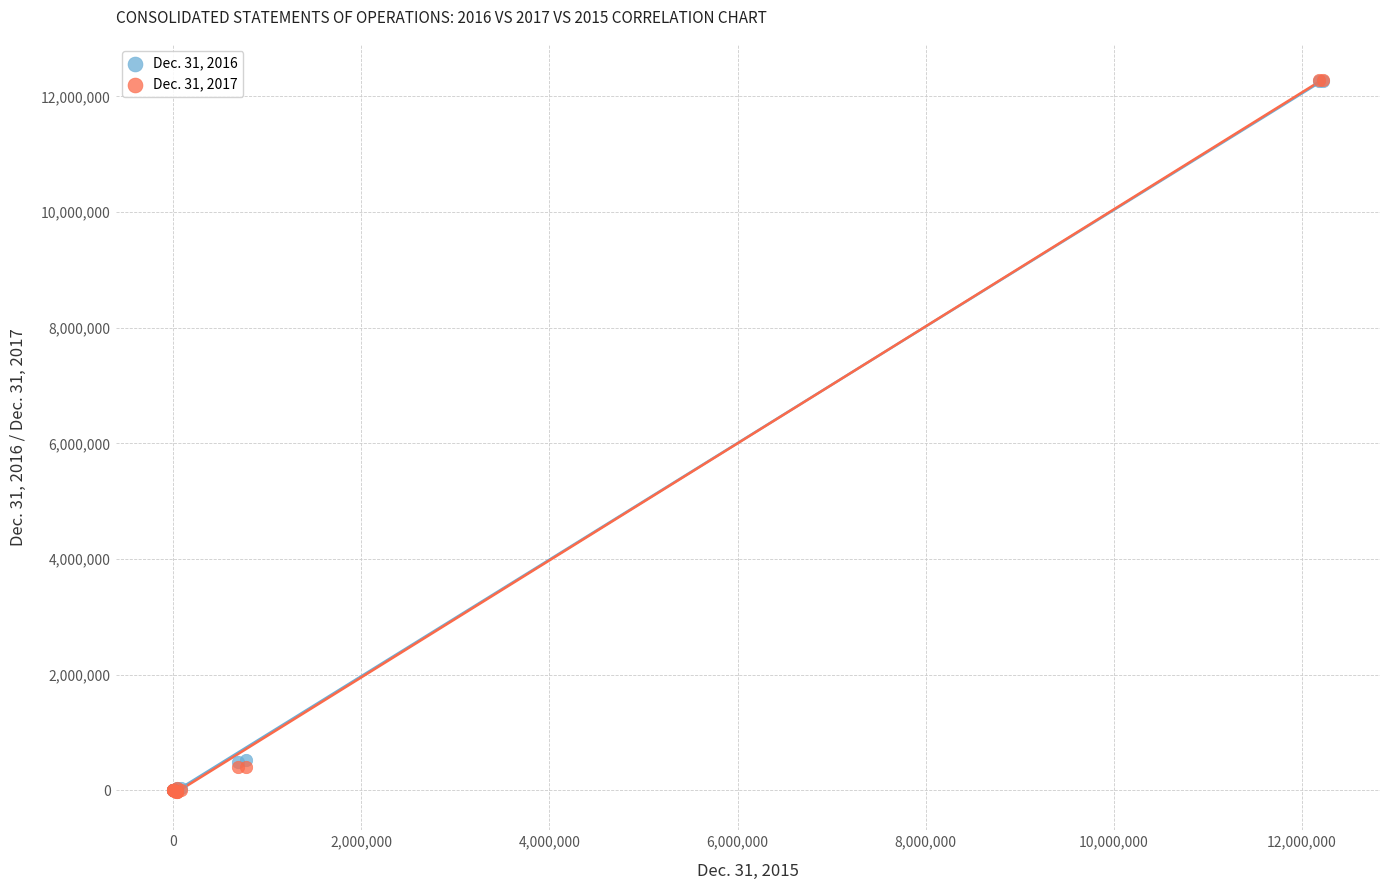

What are all the series names shown in the legend?

Dec. 31, 2016, Dec. 31, 2017